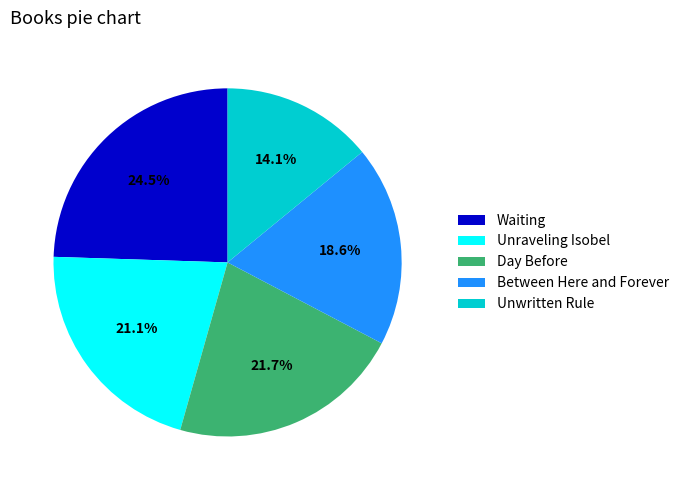

To the nearest percent, what is the difference between the largest and smallest slice percentages?

10%